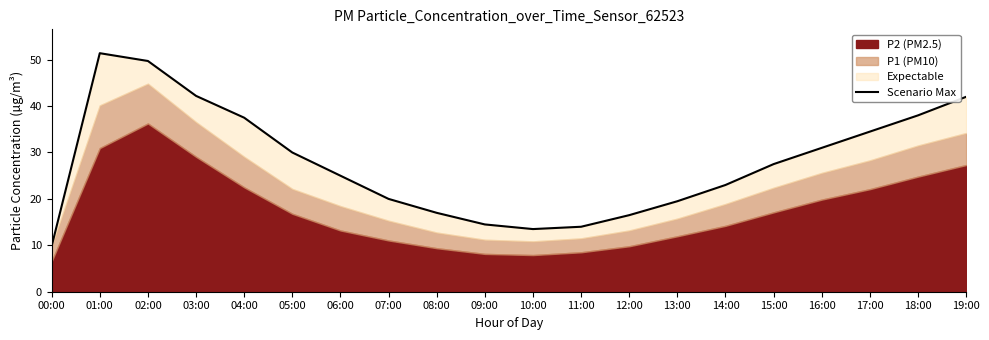

Reading left to right, what are all the values shown in this chart?

9.8	51.4	49.7	42.2	37.5	30.0	25.0	20.0	17.0	14.5	13.5	14.0	16.5	19.5	23.0	27.5	31.0	34.5	38.0	42.0